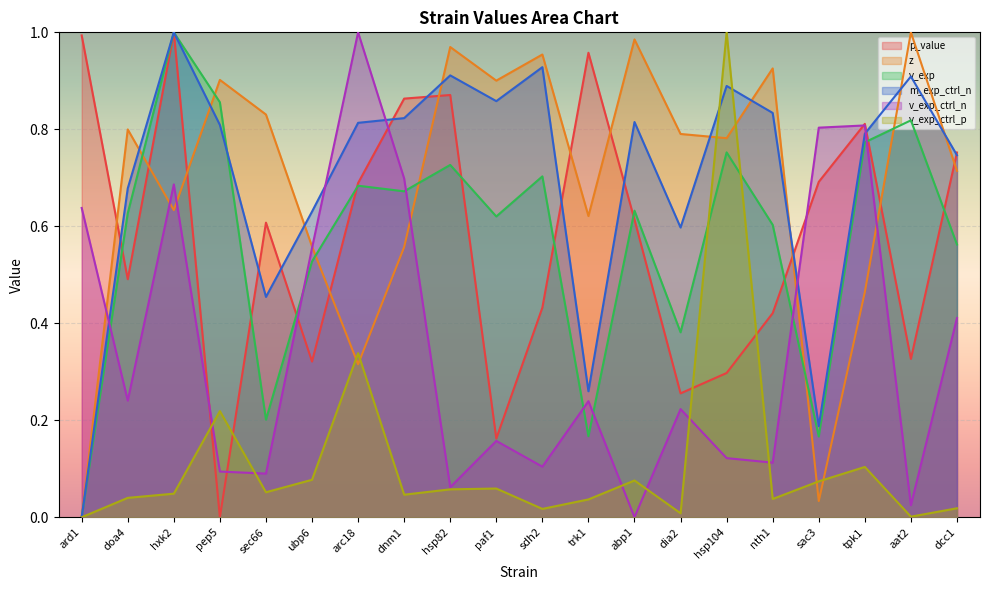

True or false: z has more than 1 points higher than both neighbors.

True